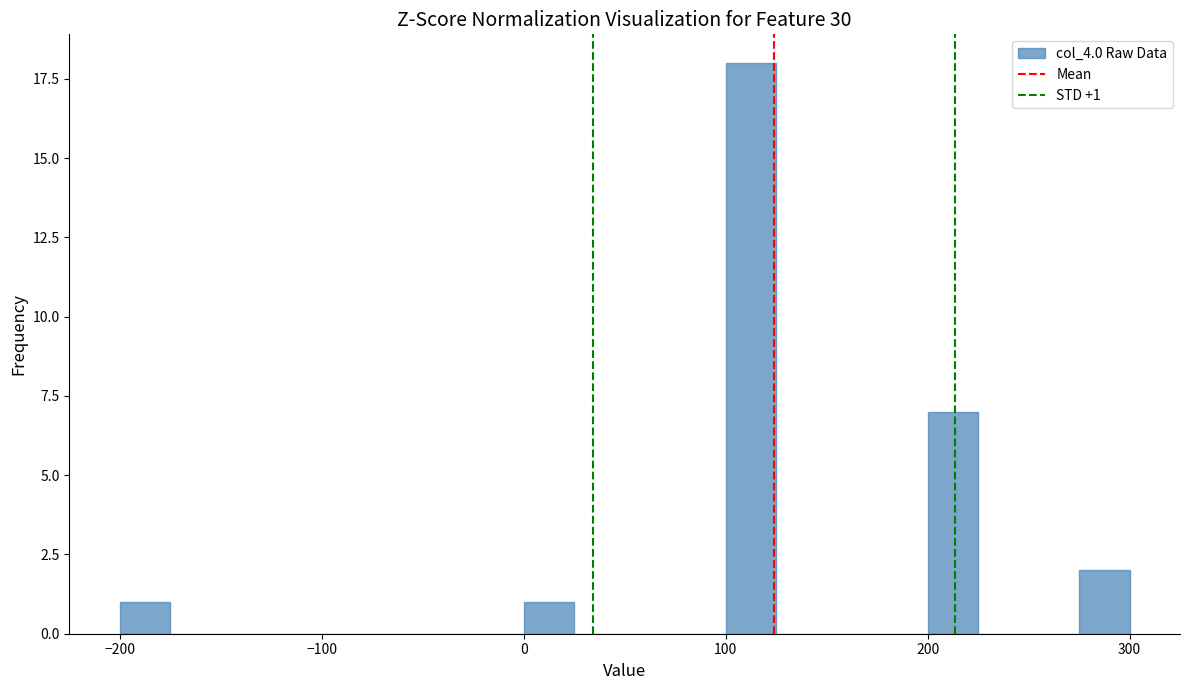

Around what value on the x-axis is the tallest bar? Give the approximate position of its centre, as read against the axis.

110